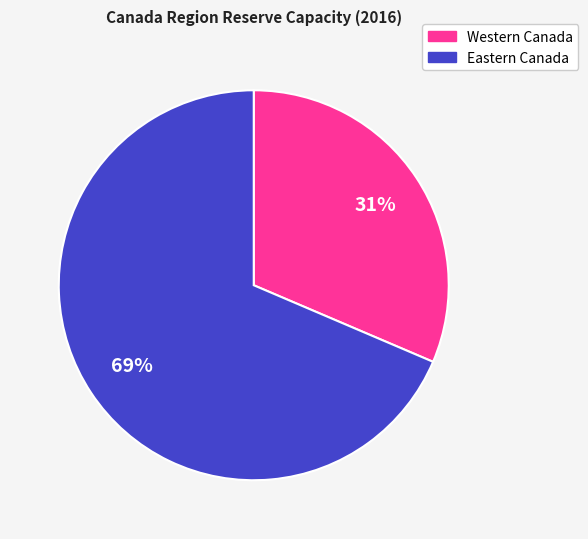

To the nearest percent, what is the average slice percentage?

50%